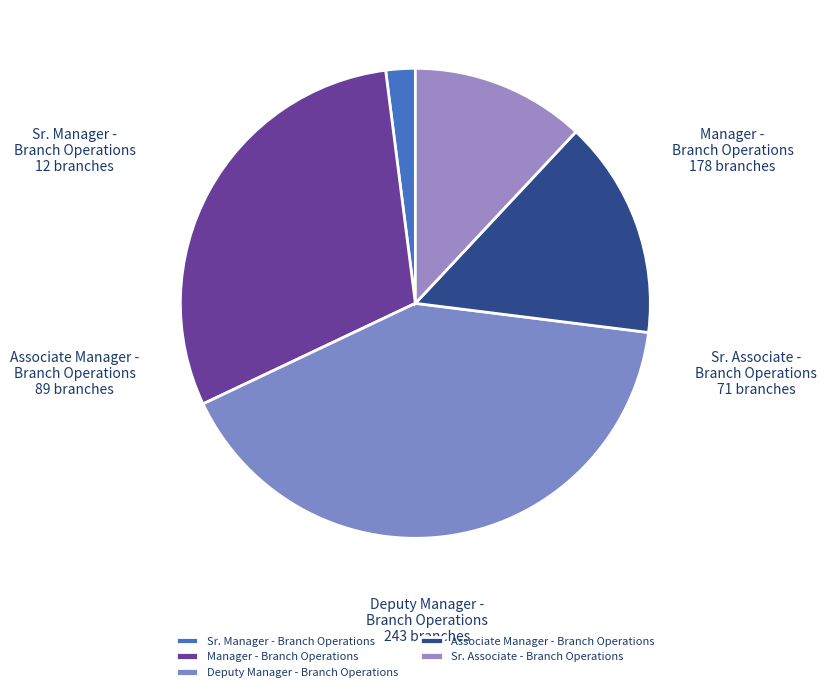

What is the smallest slice in the pie chart?

Sr. Manager - Branch Operations